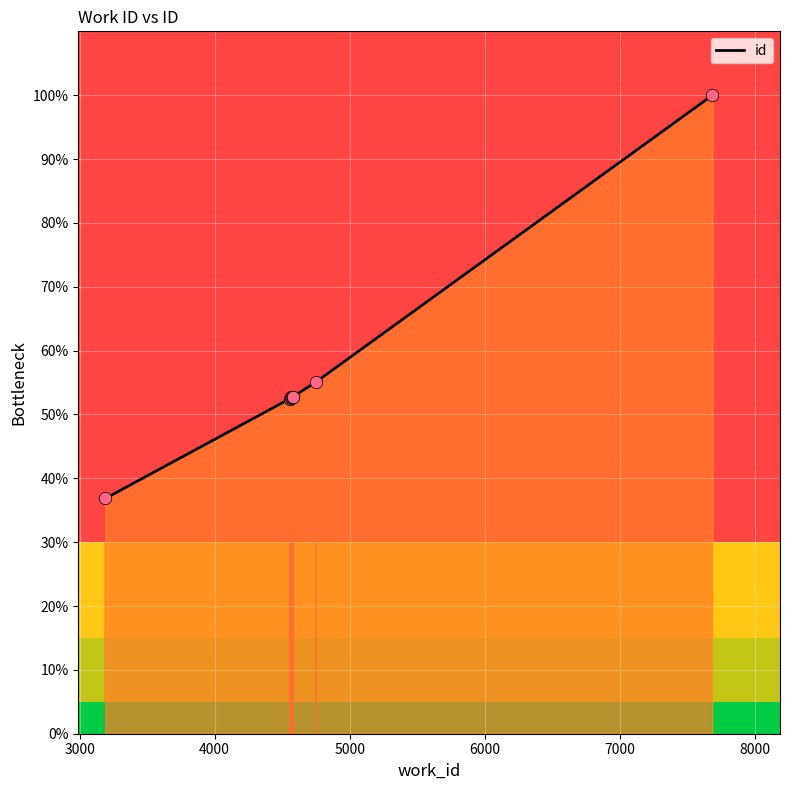

What is the difference between the maximum and minimum values?

63.2